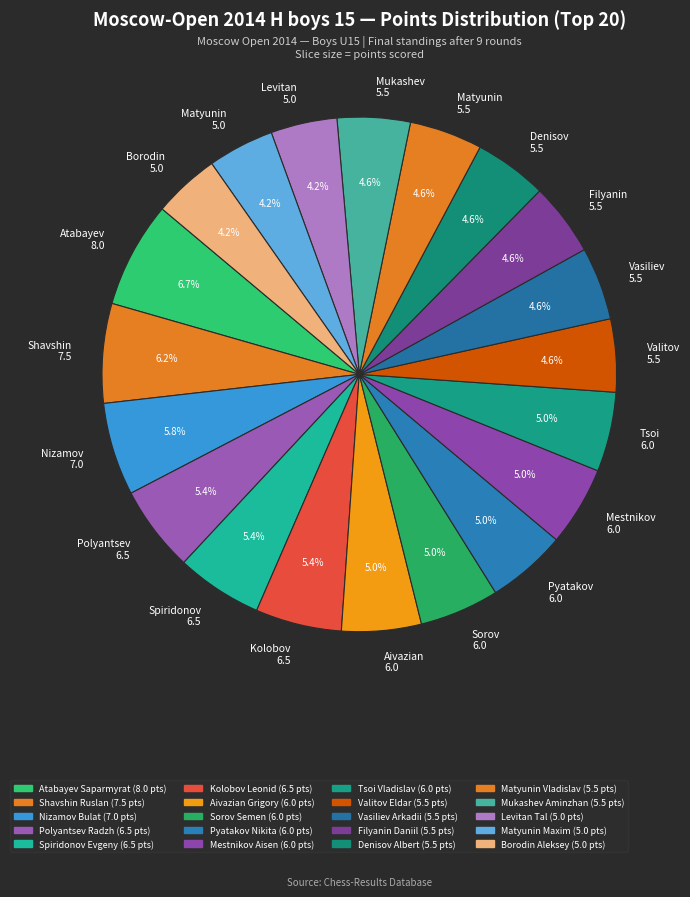

Is Matyunin 5.5 the majority of the pie?

No